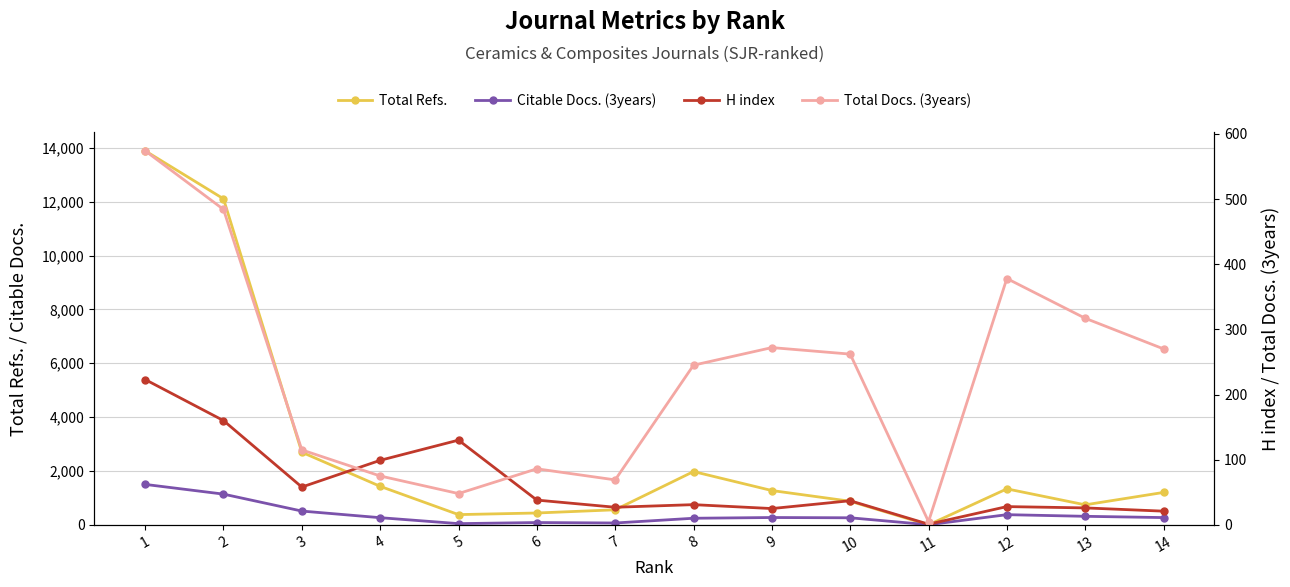

How many lines are shown in the chart?

4